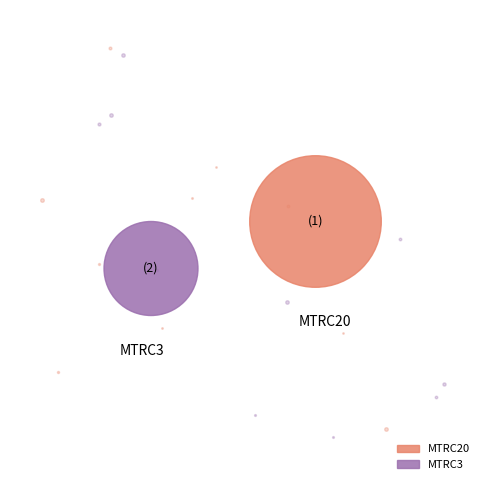

What is the total percentage of MTRC3 and MTRC20?

100.0%